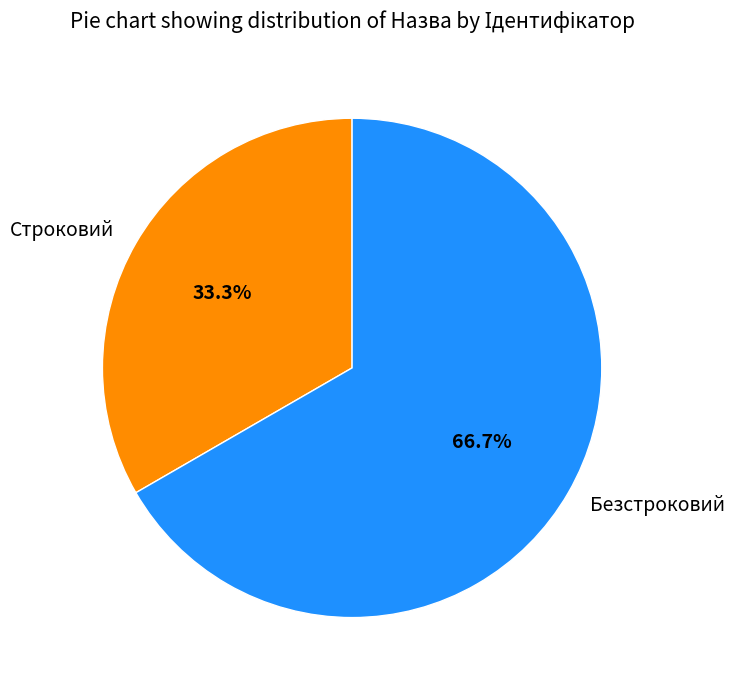

Does any single category account for the majority?

Yes